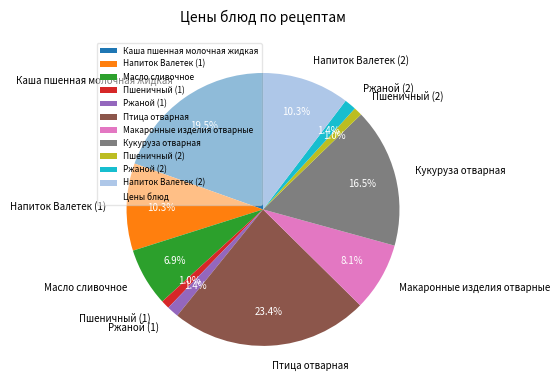

The Ржаной (2) slice represents 1% of the pie. True or false?

True